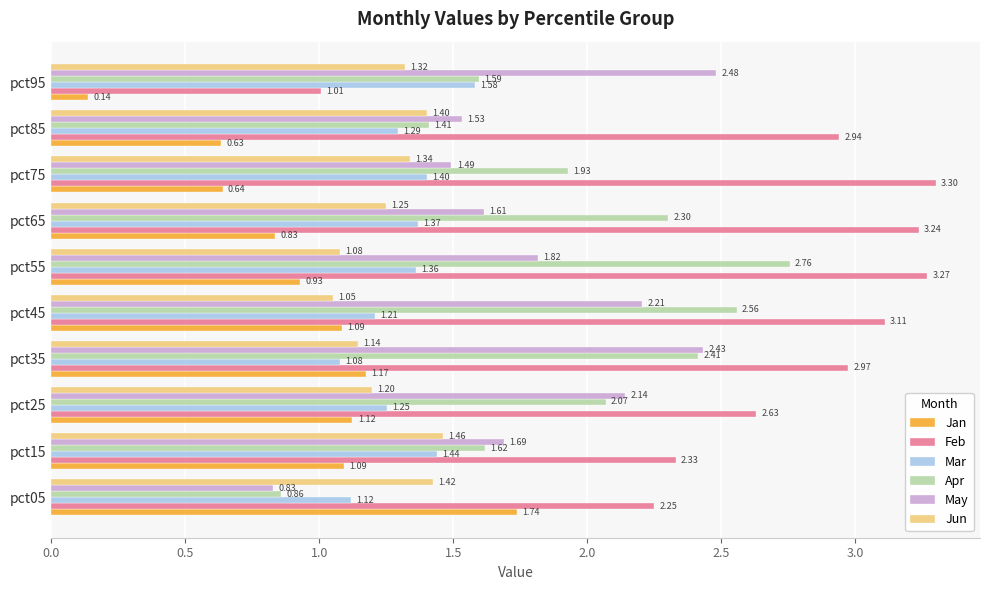

Rank the categories by May value from highest to lowest.

pct95, pct35, pct45, pct25, pct55, pct15, pct65, pct85, pct75, pct05